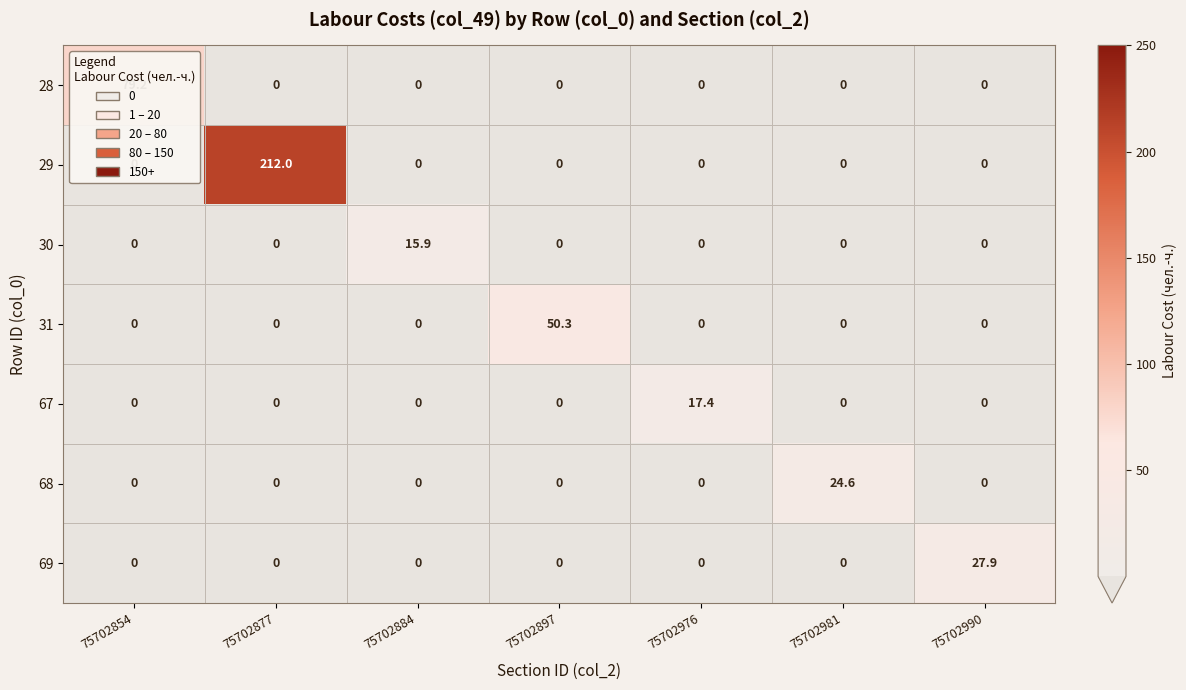

At which category does the chart reach its peak across all series?

75702877